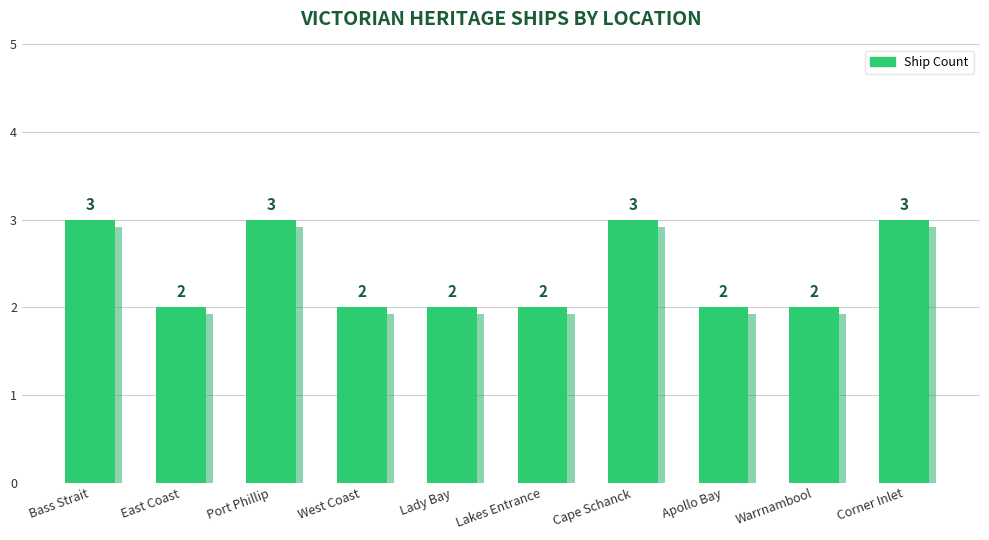

Reading left to right, what are all the values shown in this chart?

Bass Strait=3	East Coast=2	Port Phillip=3	West Coast=2	Lady Bay=2	Lakes Entrance=2	Cape Schanck=3	Apollo Bay=2	Warrnambool=2	Corner Inlet=3